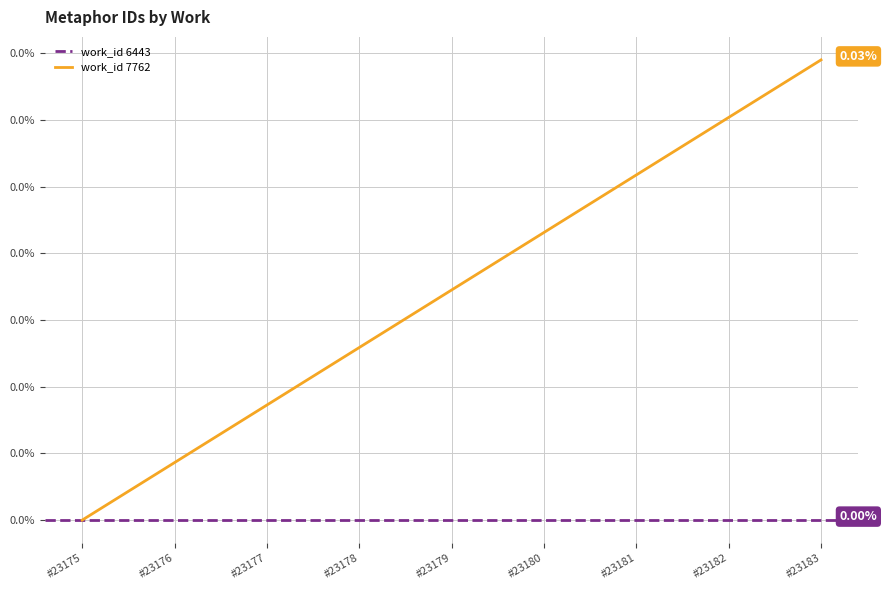

Which label corresponds to the largest value in the chart?

#23183